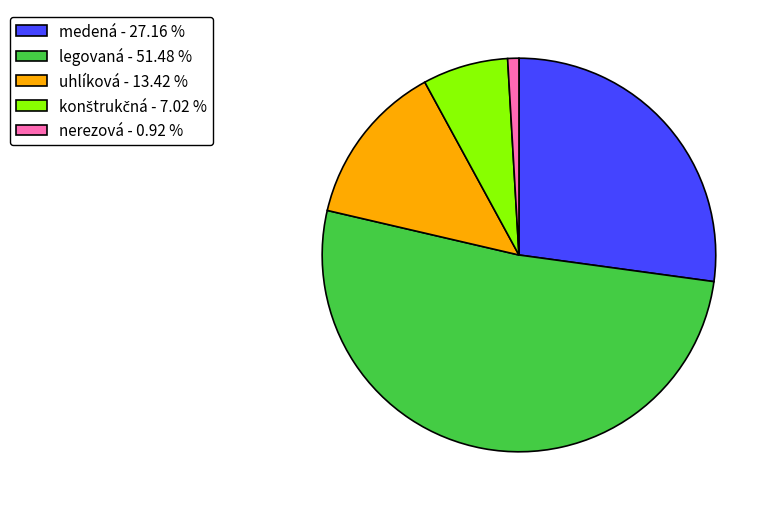

What is the smallest slice in the pie chart?

nerezová - 0.92 %